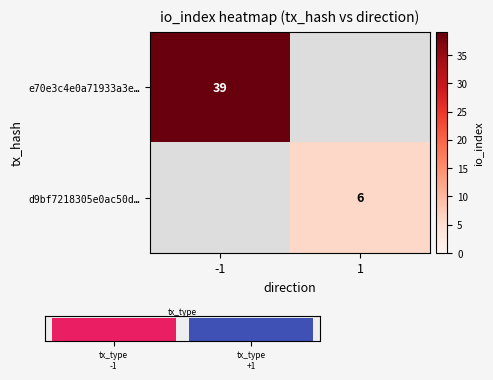

The value of e70e3c4e0a71933a3e… at -1 is 39. True or false?

True